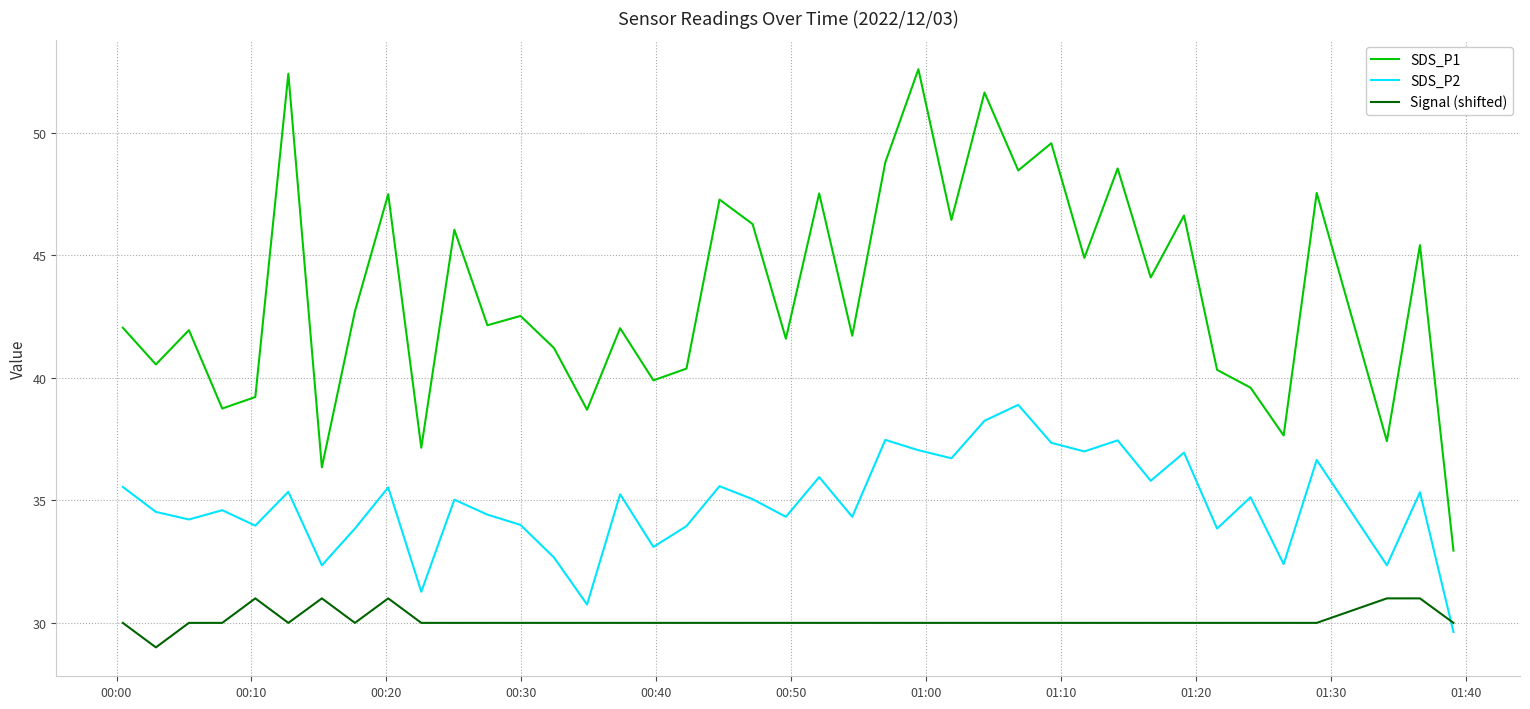

Rank the series by their average value, from highest to lowest.

SDS_P1, SDS_P2, Signal (shifted)